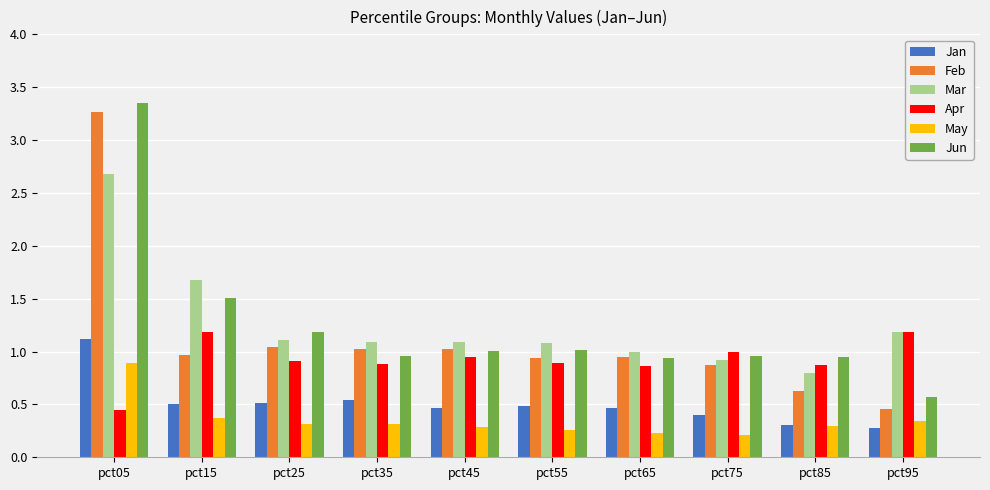

What is the approximate value of Mar at pct25?

1.1